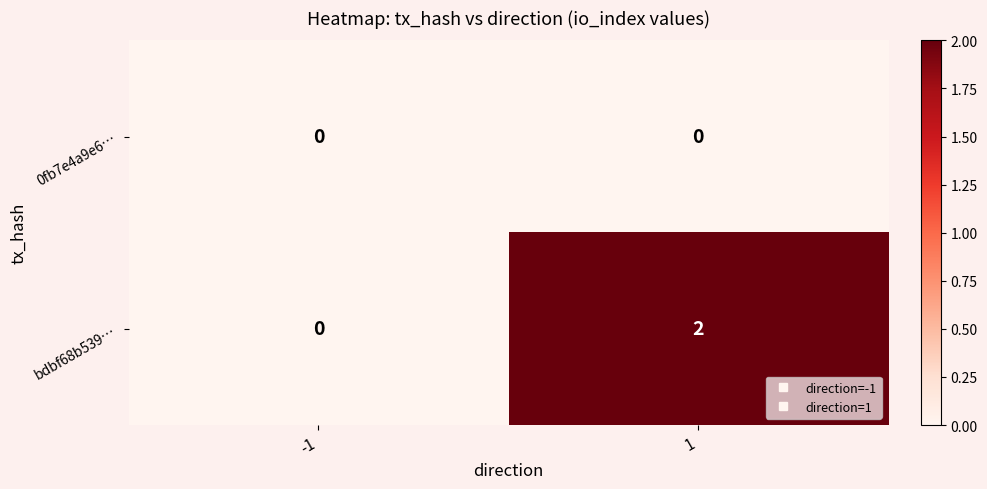

Which series has the widest spread of values?

bdbf68b539…